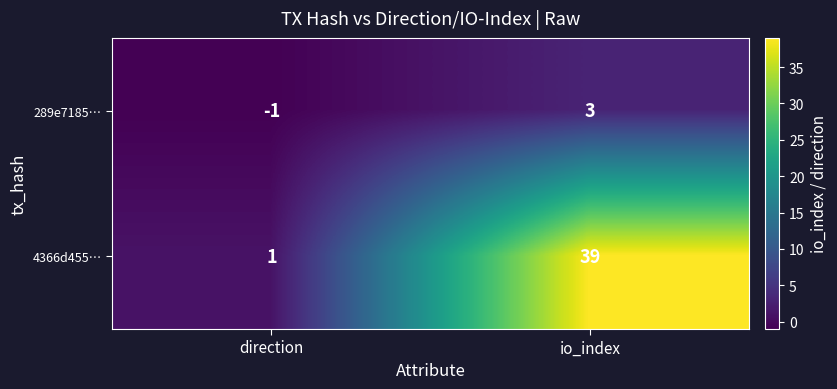

Which label corresponds to the smallest value in the chart?

direction